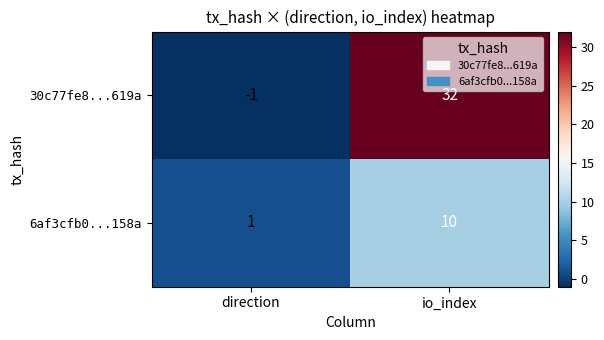

What is the approximate value of 6af3cfb0...158a at direction?

1